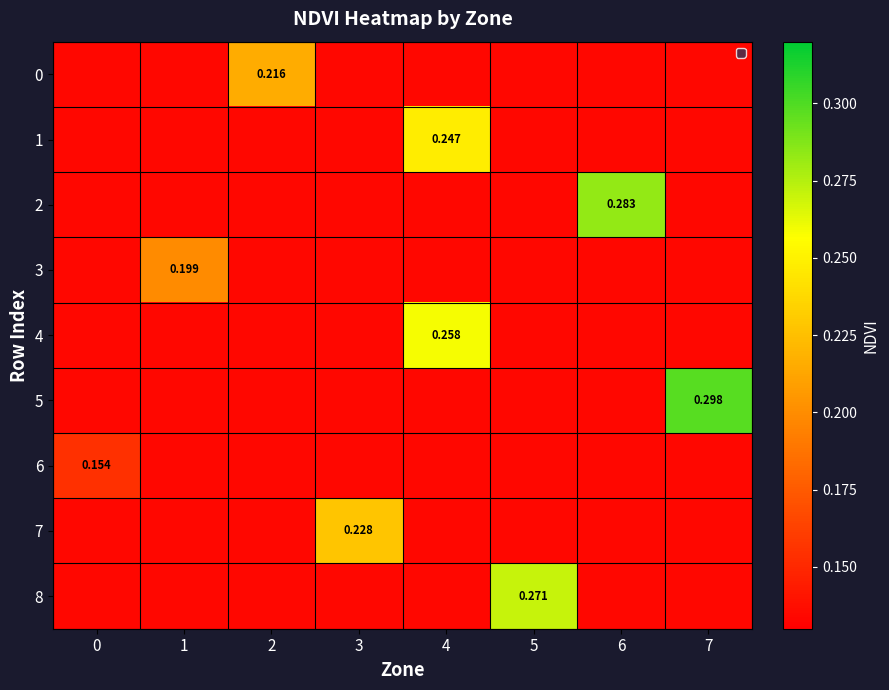

Which has a higher value, 7 or 0?

7